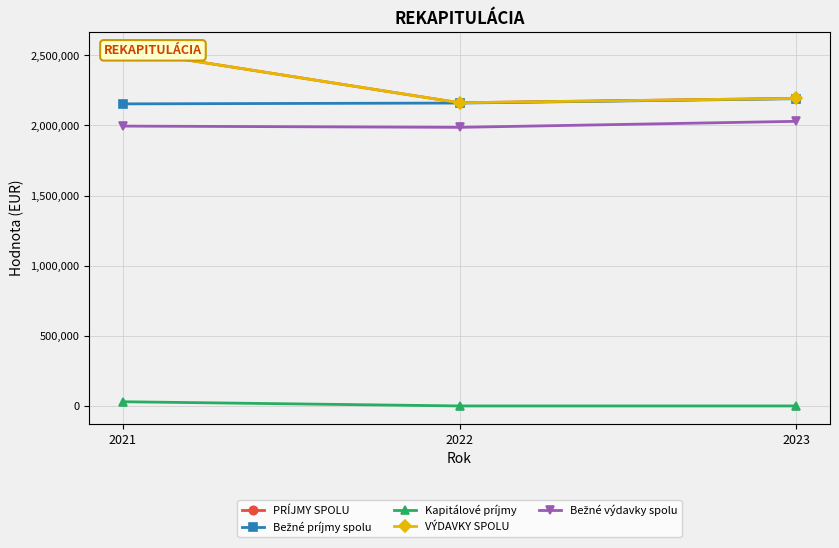

Between 2021 and 2023, which series saw the biggest shift?

PRÍJMY SPOLU